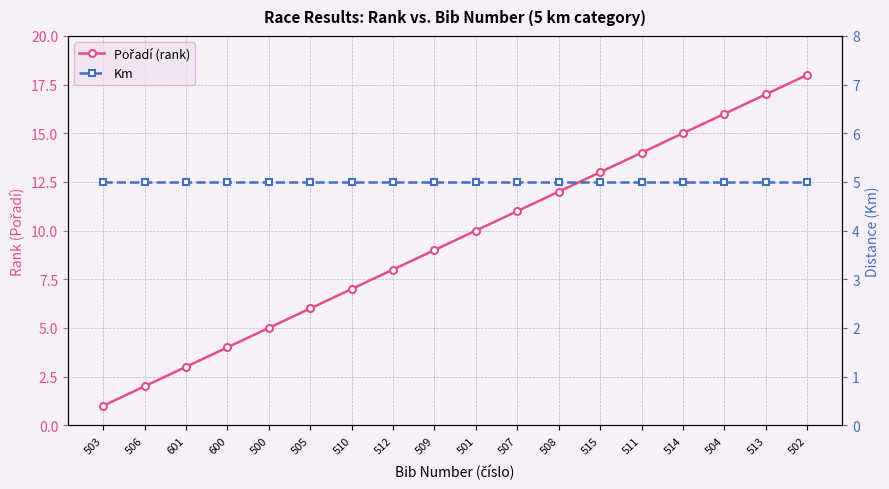

Which series has the largest range (max minus min)?

Pořadí (rank)